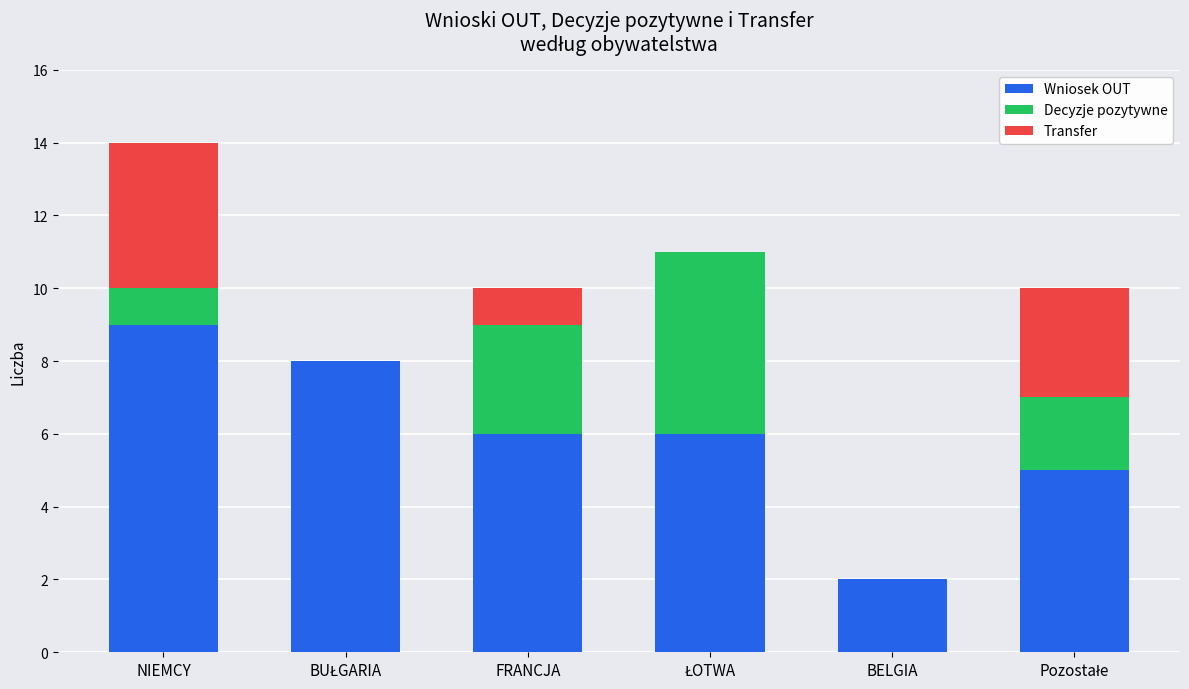

What are all the series names shown in the legend?

Wniosek OUT, Decyzje pozytywne, Transfer